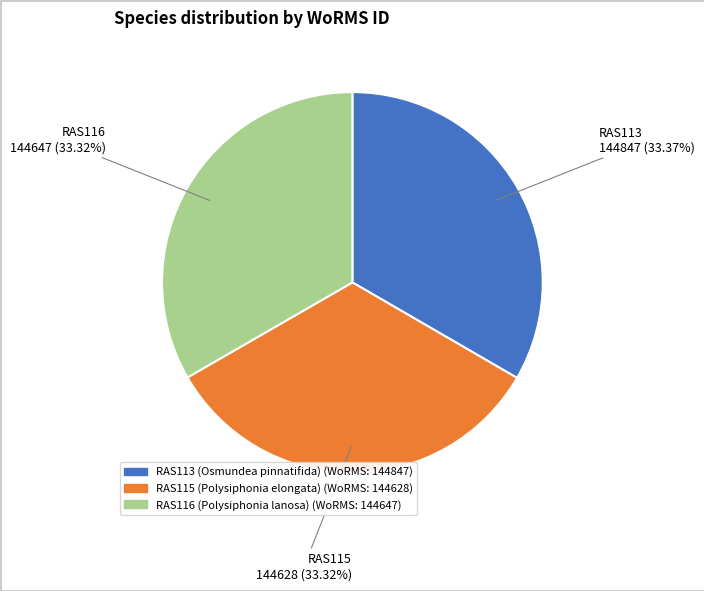

What is the ratio of the value at RAS116 (Polysiphonia lanosa) to the value at RAS115 (Polysiphonia elongata)?

1.0